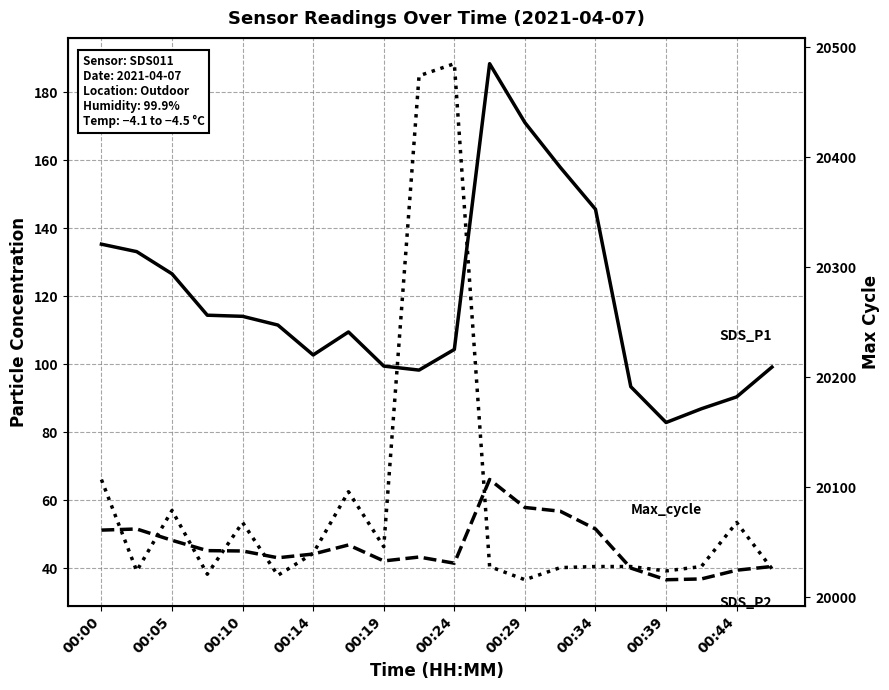

Count the number of data series in this chart.

3